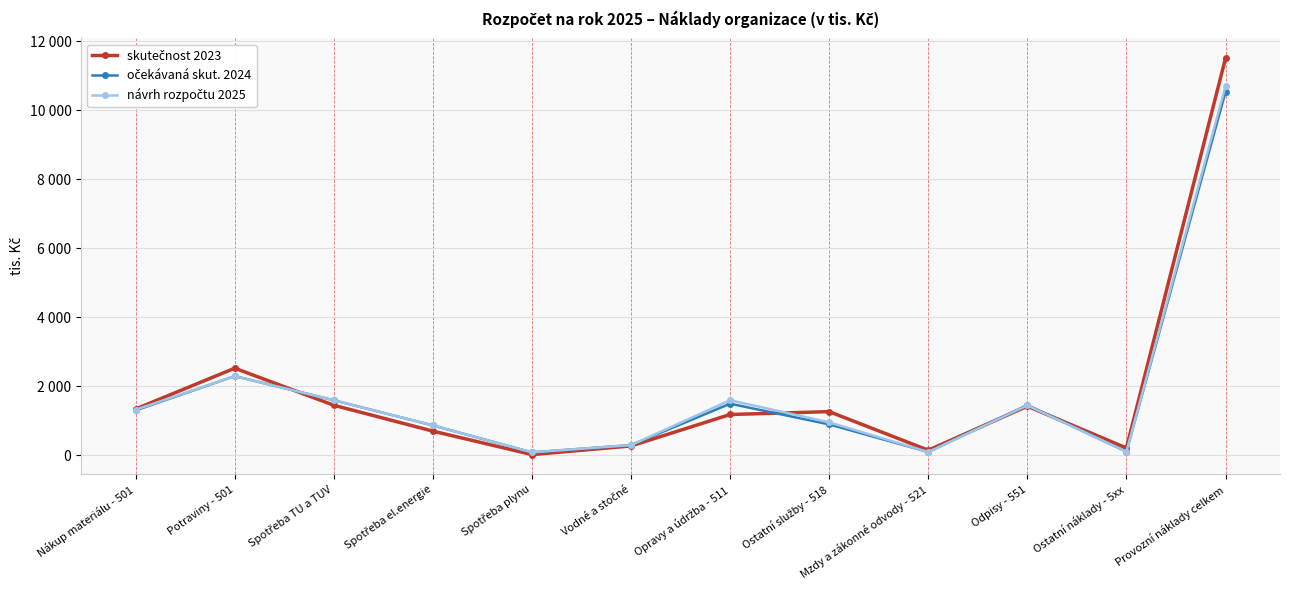

Rank the categories by skutečnost 2023 value from lowest to highest.

Spotřeba plynu, Mzdy a zákonné odvody - 521, Ostatní náklady - 5xx, Vodné a stočné, Spotřeba el.energie, Opravy a údržba - 511, Ostatní služby - 518, Nákup materiálu - 501, Odpisy - 551, Spotřeba TU a TUV, Potraviny - 501, Provozní náklady celkem